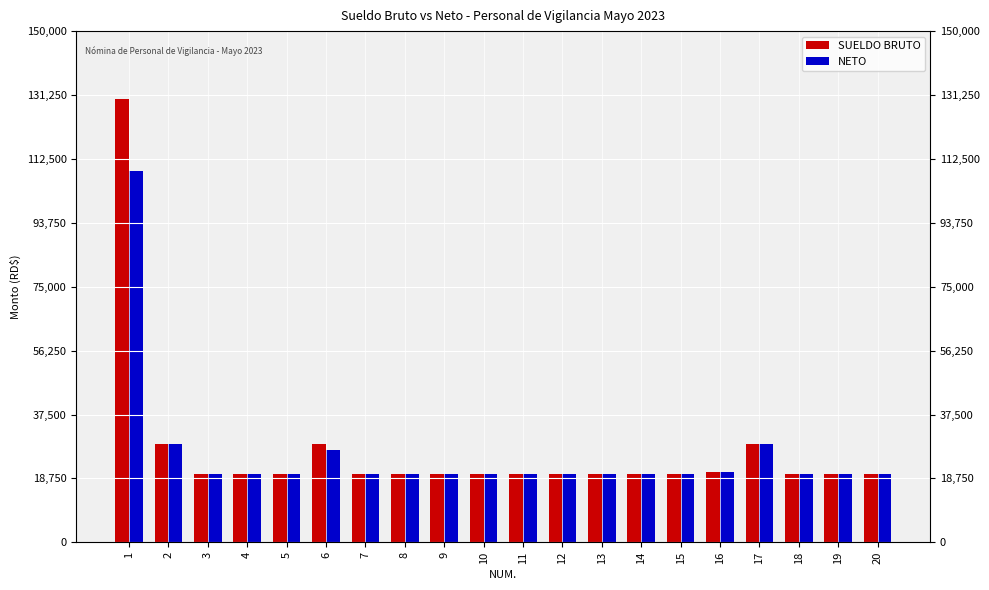

Rank the series by their average value, from highest to lowest.

SUELDO BRUTO, NETO